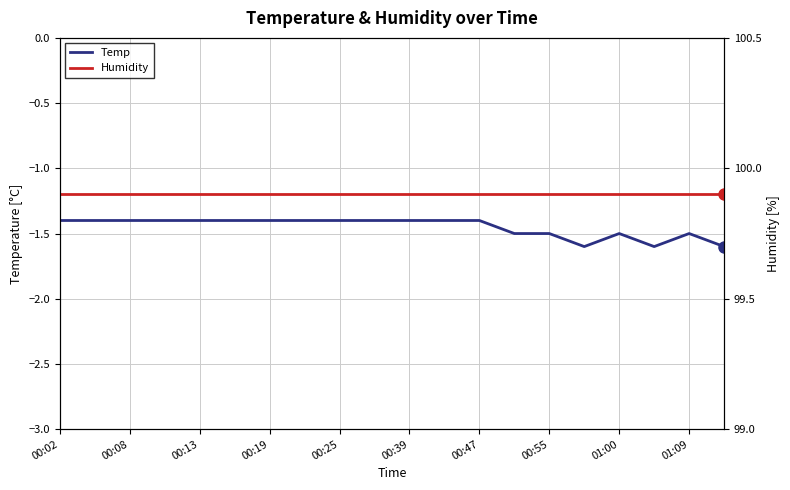

How many series are shown in this chart?

2